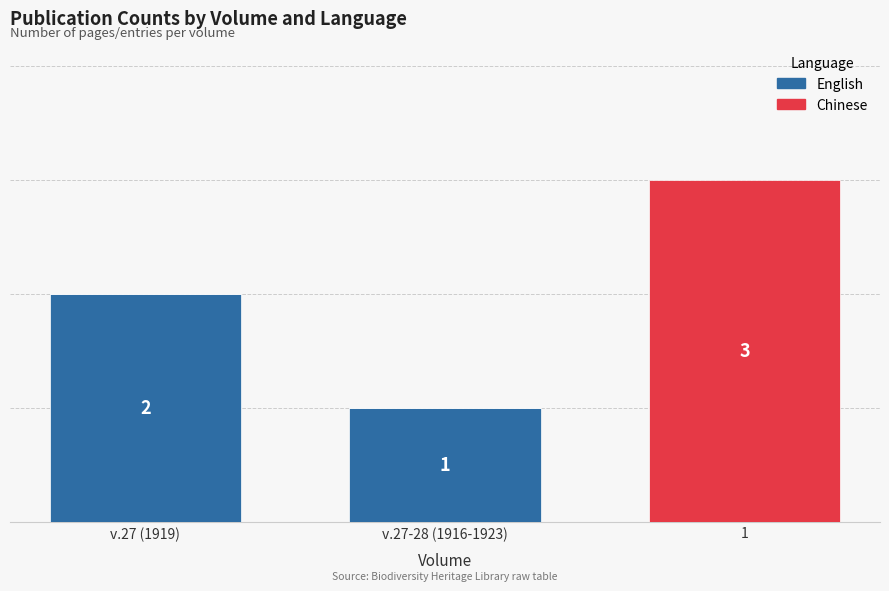

Where does the English series first go above 1?

v.27 (1919)